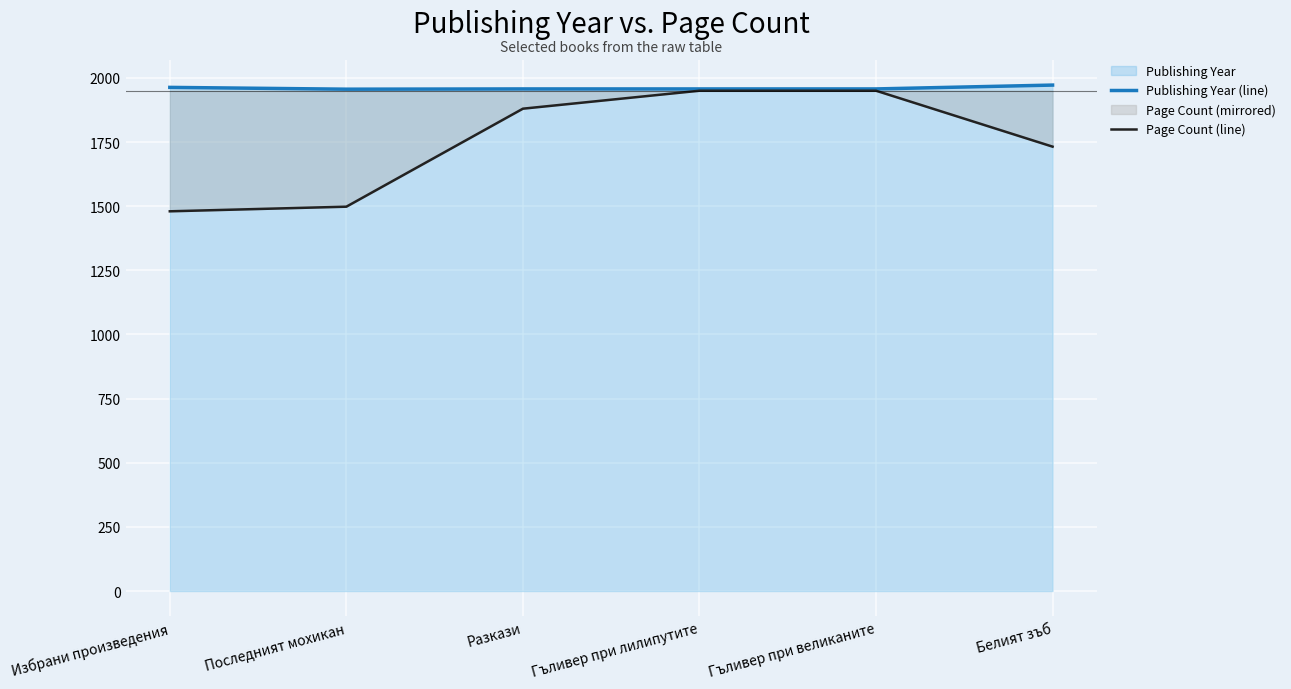

At how many categories does at least one series exceed 1665?

6